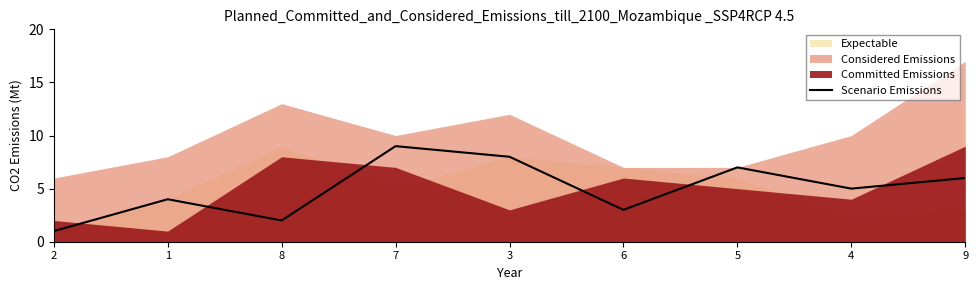

Reading left to right, what are all the values shown in this chart?

2=1	1=4	8=2	7=9	3=8	6=3	5=7	4=5	9=6